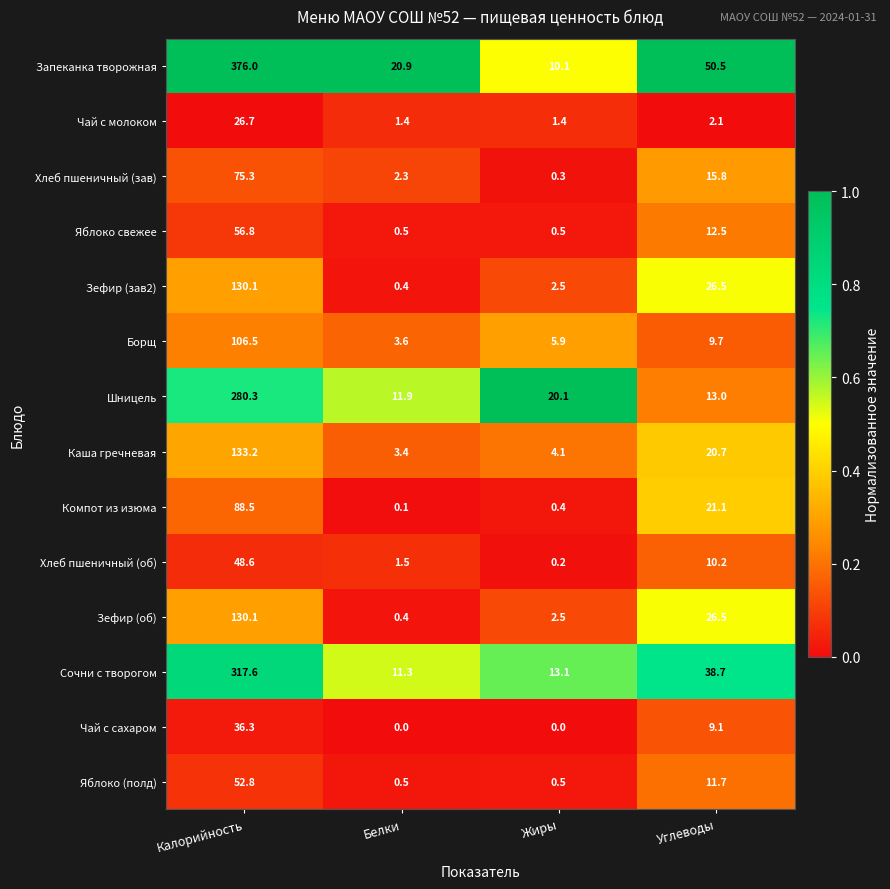

Between Белки and Углеводы, which series saw the biggest shift?

Запеканка творожная